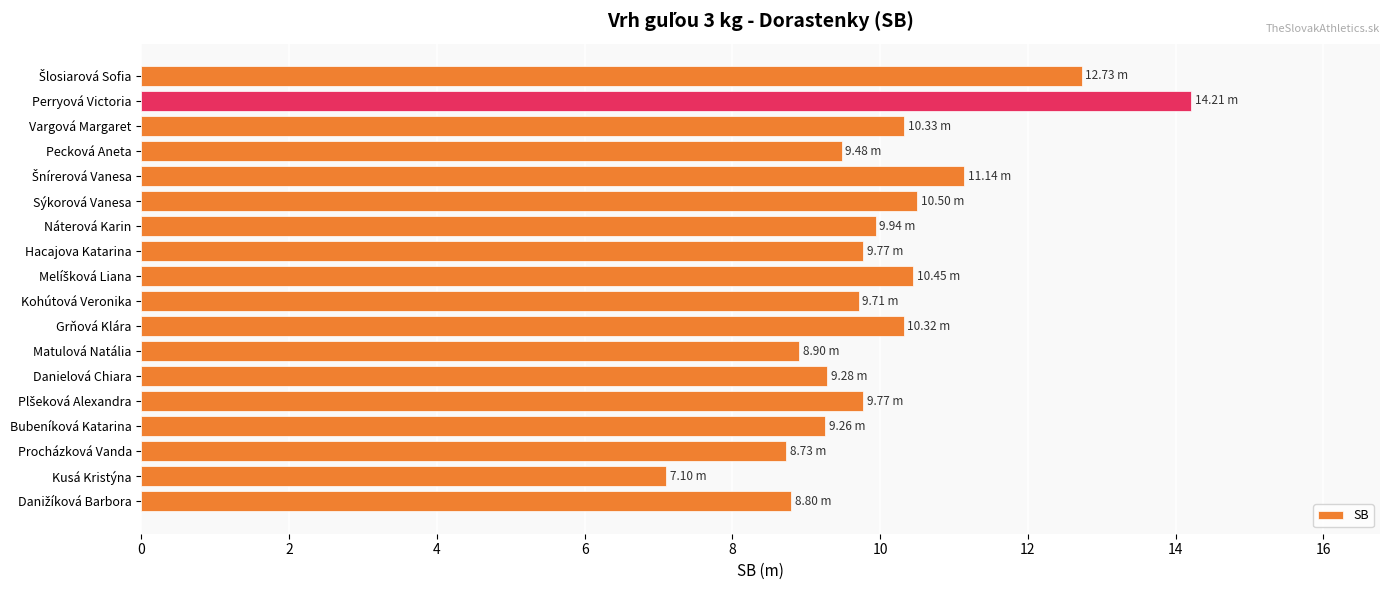

What is the greatest value displayed?

14.2